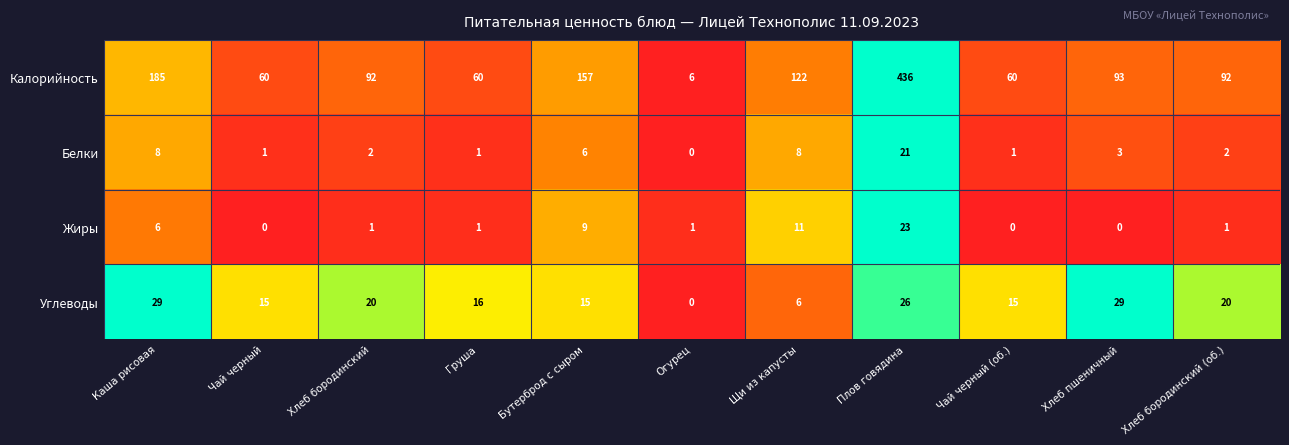

Is it true that Калорийность equals 97 at Чай черный (об.)?

False